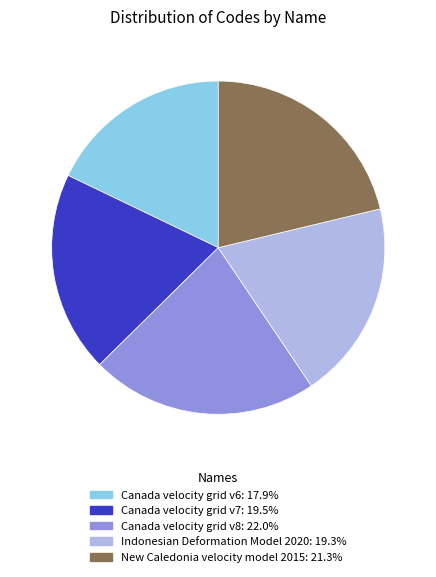

Is there a majority slice in this chart?

No